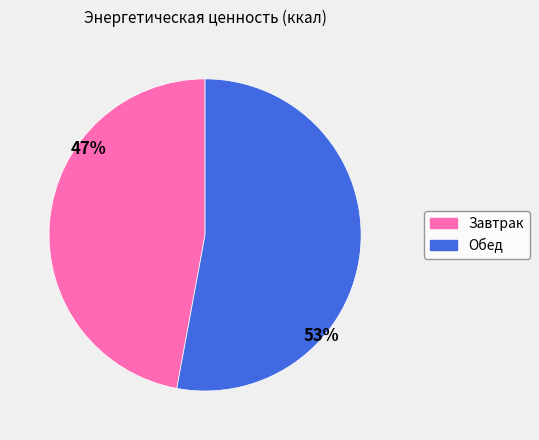

To the nearest percent, what is the difference between the Завтрак and Обед slice percentages?

6%